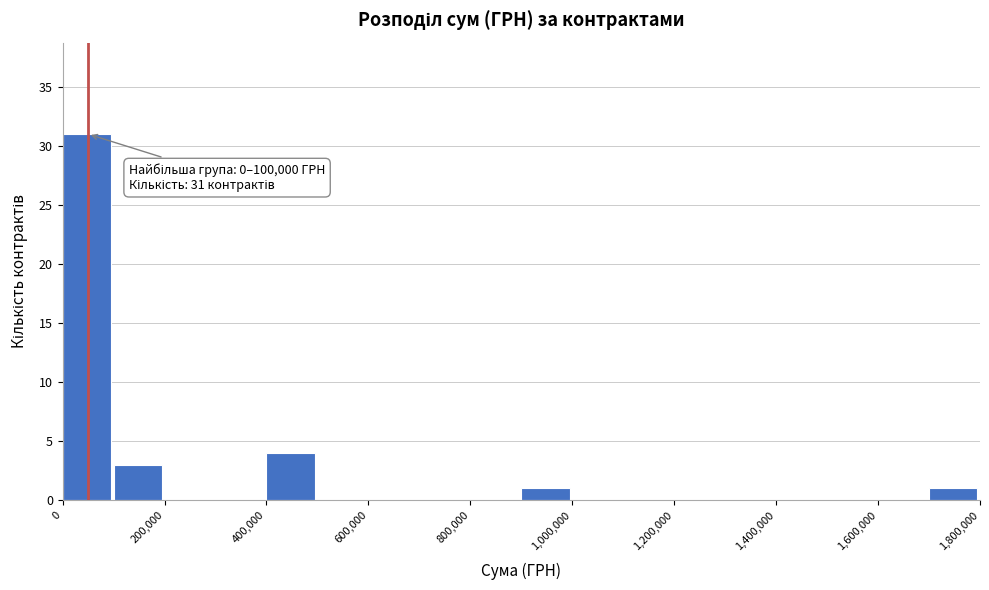

Which range on the x-axis has the tallest bar?

0 to 100000